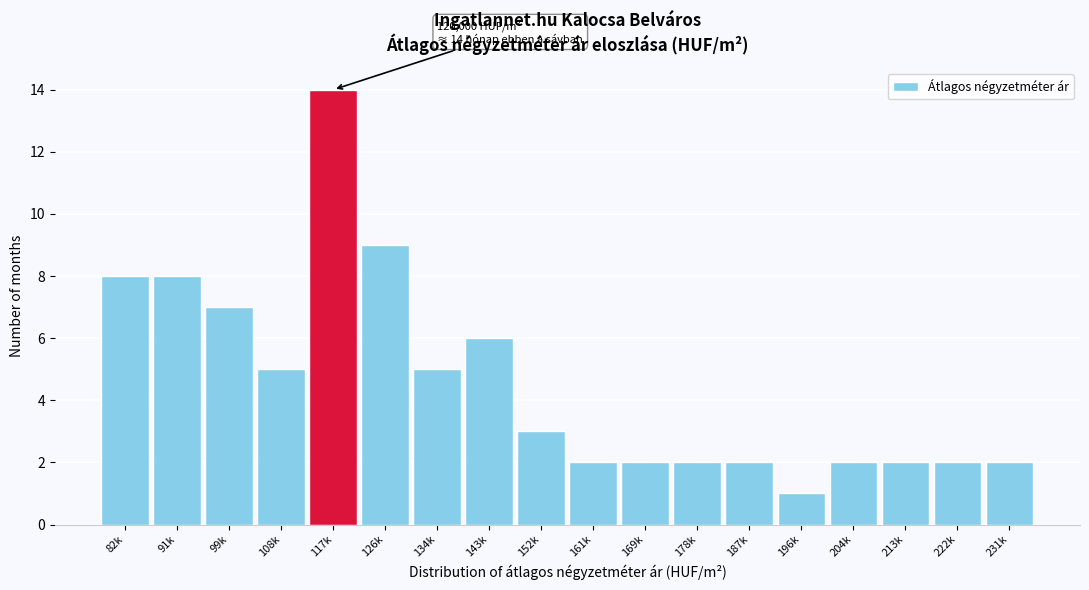

Reading right to left, list all the values displayed in this chart.

231k=2	222k=2	213k=2	204k=2	196k=1	187k=2	178k=2	169k=2	161k=2	152k=3	143k=6	134k=5	126k=9	117k=14	108k=5	99k=7	91k=8	82k=8